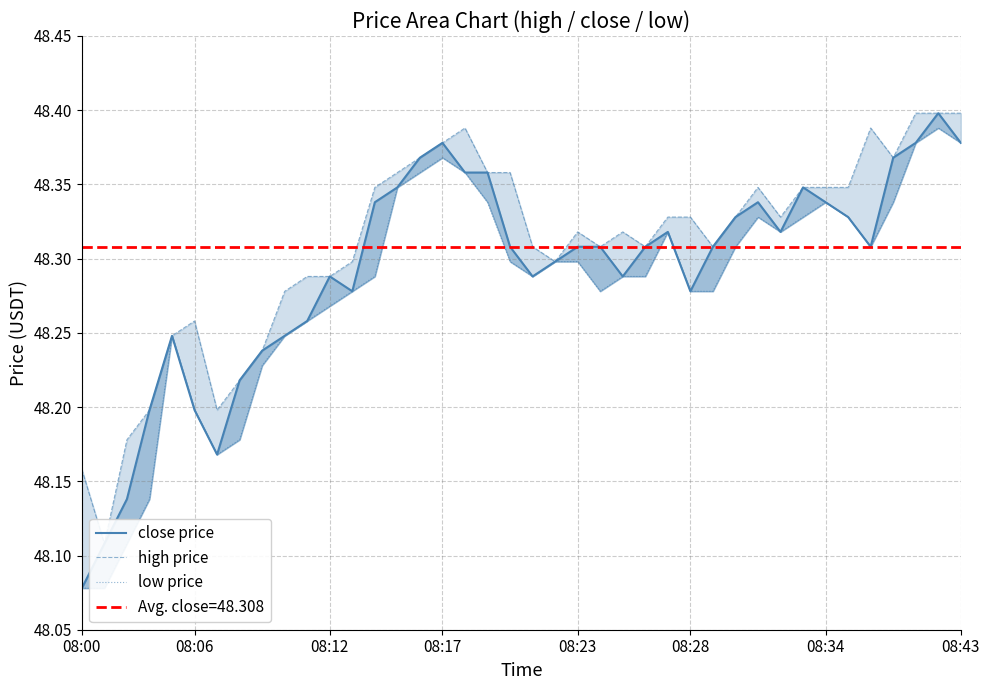

What is the approximate value of close price at 08:17?

48.4